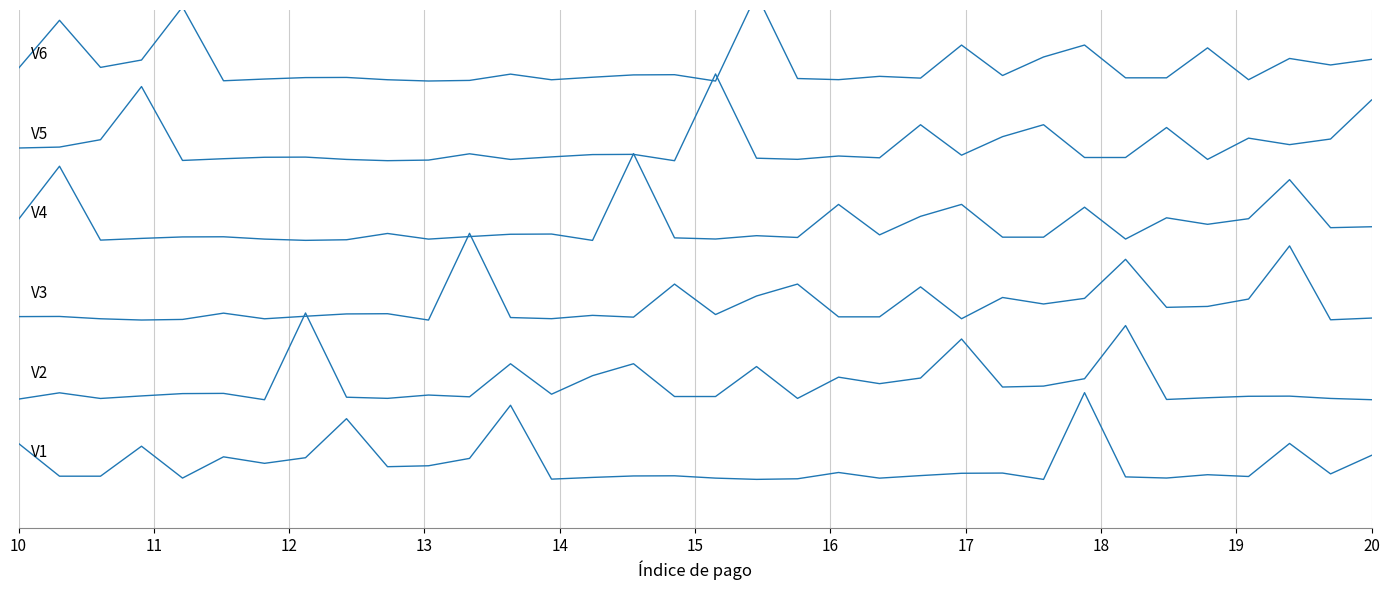

At which label does V3 reach its minimum?

20